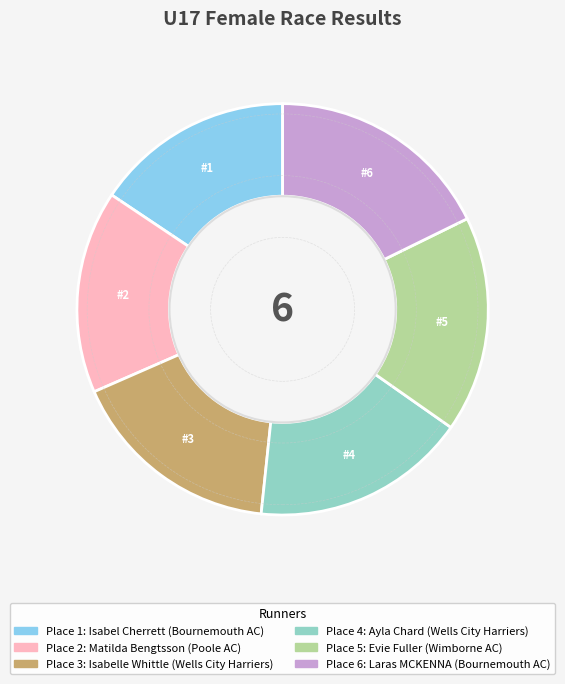

How many segments does this pie chart have?

6